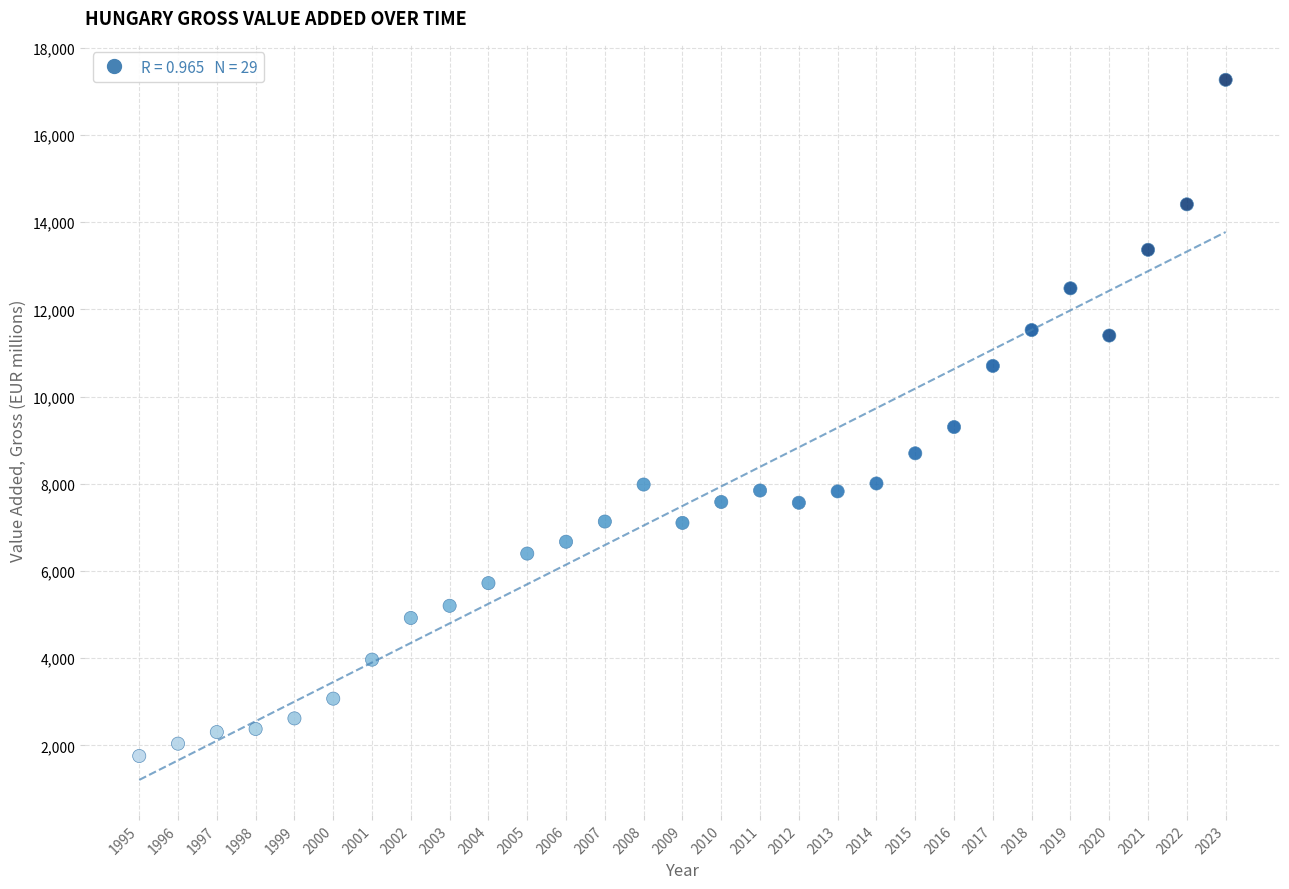

What Y value in the scatter plot is closest to 9510?

9301.4